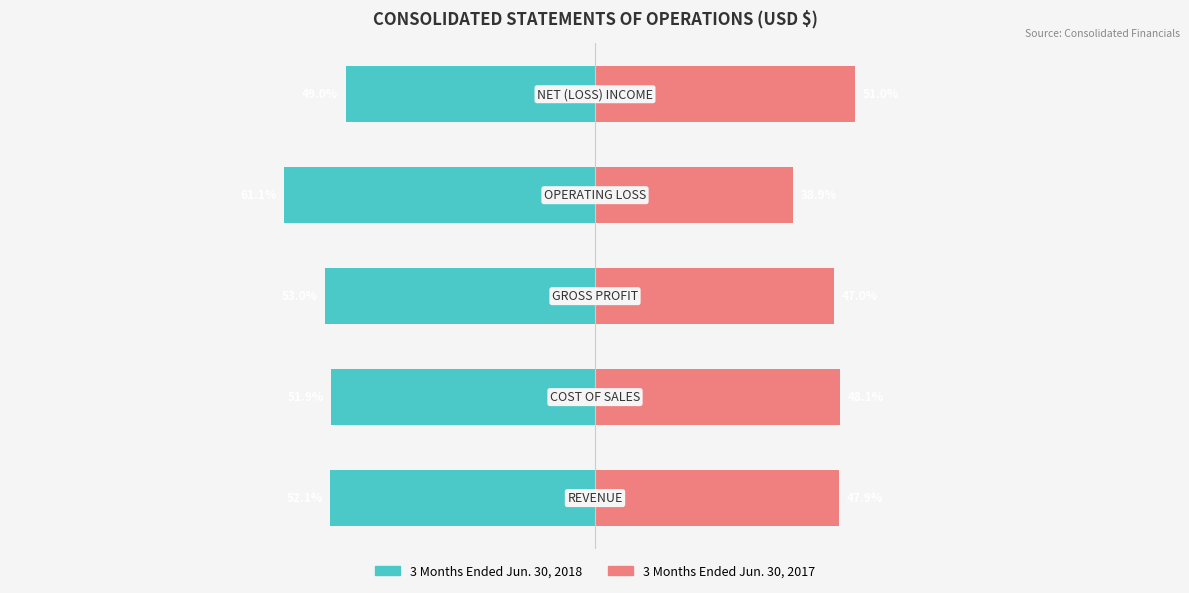

What is the difference between the maximum and minimum values in the 3 Months Ended Jun. 30, 2017 series?

12.1